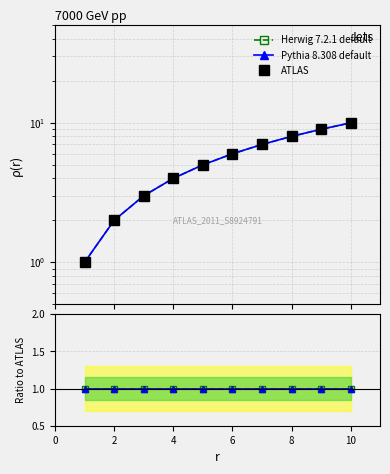

True or false: ATLAS and Pythia 8.308 default cross at least once.

False